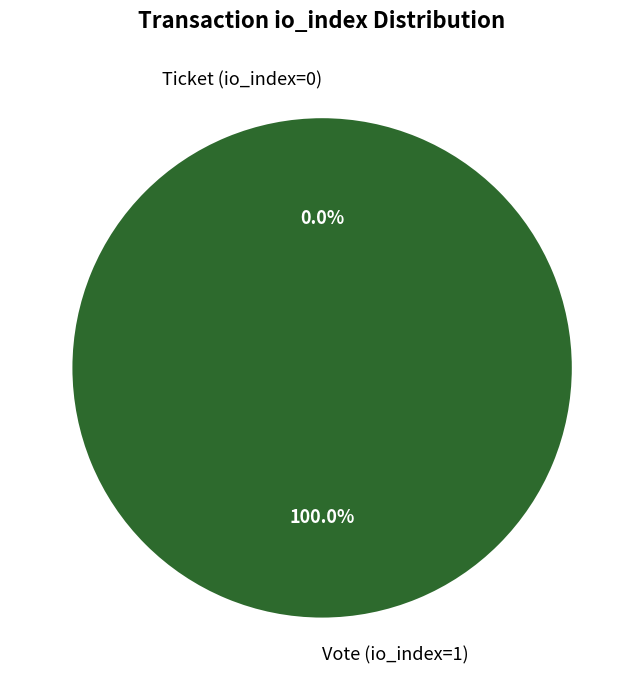

What percentage is the Vote (io_index=1) slice, to the nearest percent?

100%